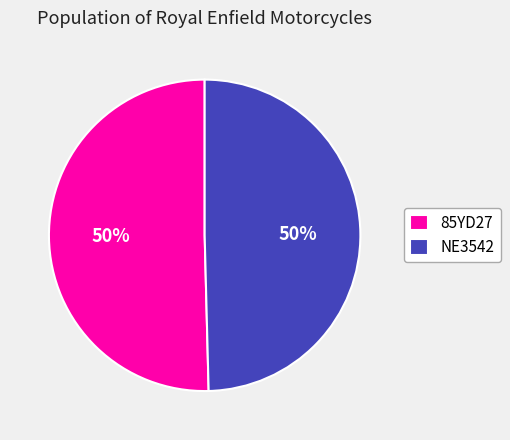

True or false: NE3542 accounts for 50% of the total.

True